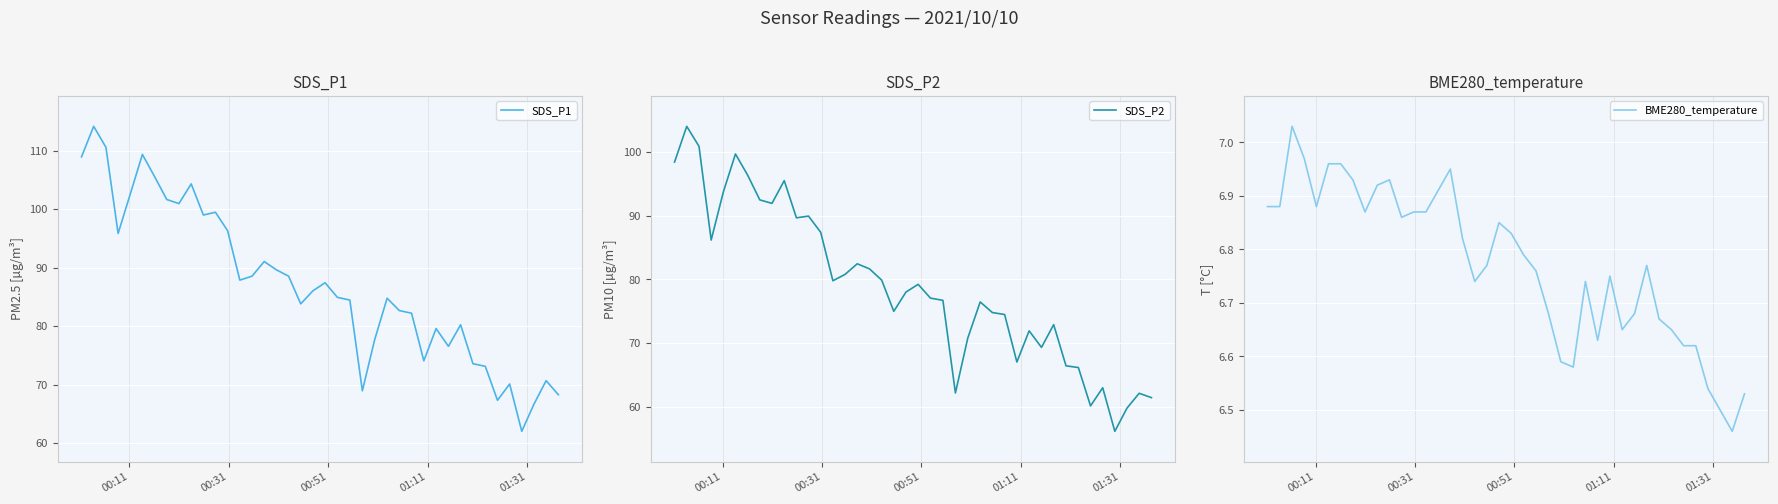

How many interior local peaks does the SDS_P1 series have?

11